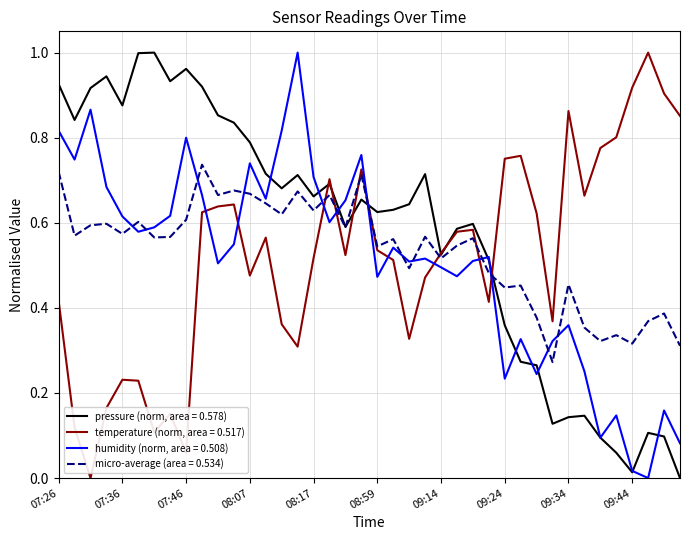

True or false: temperature (norm, area = 0.517) and humidity (norm, area = 0.508) cross at least once.

True